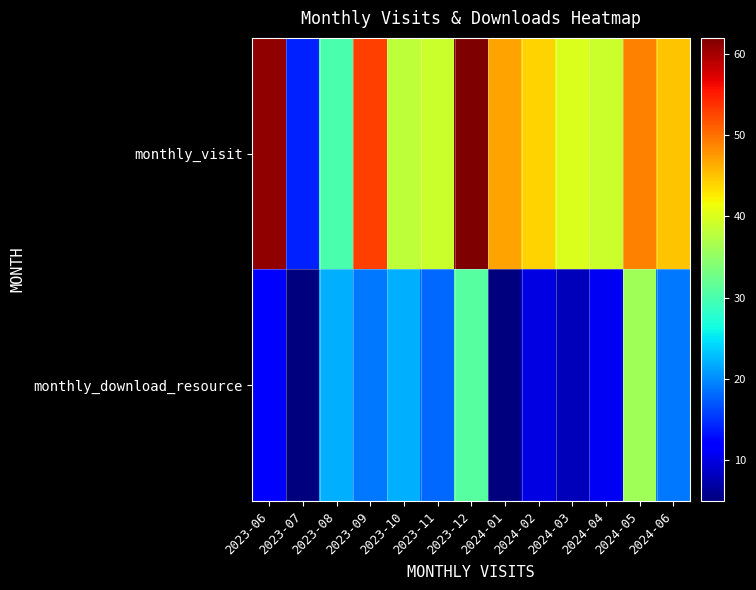

Which series has the widest spread of values?

monthly_visit